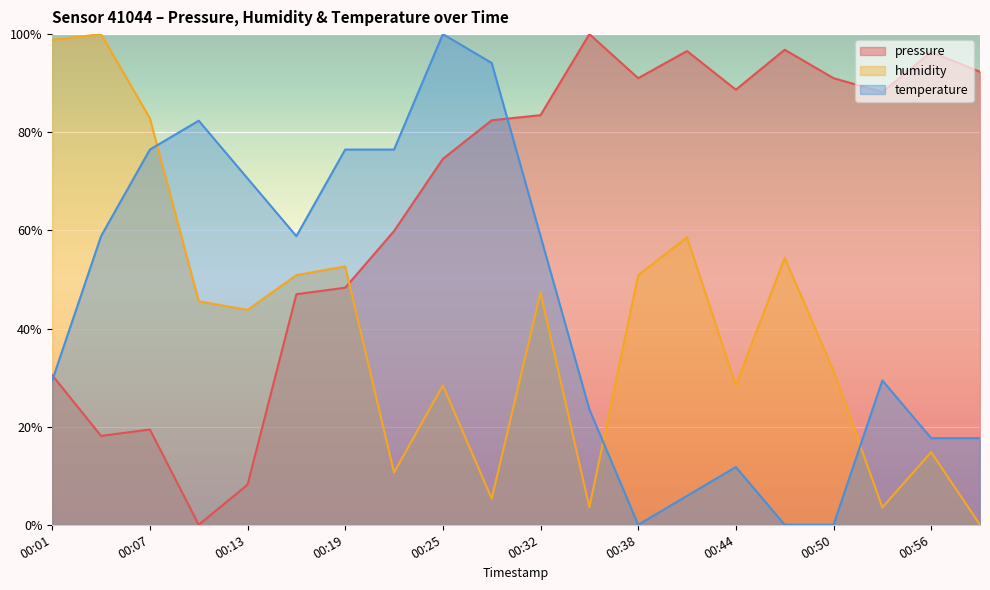

What is the highest value of the humidity series?

100.0